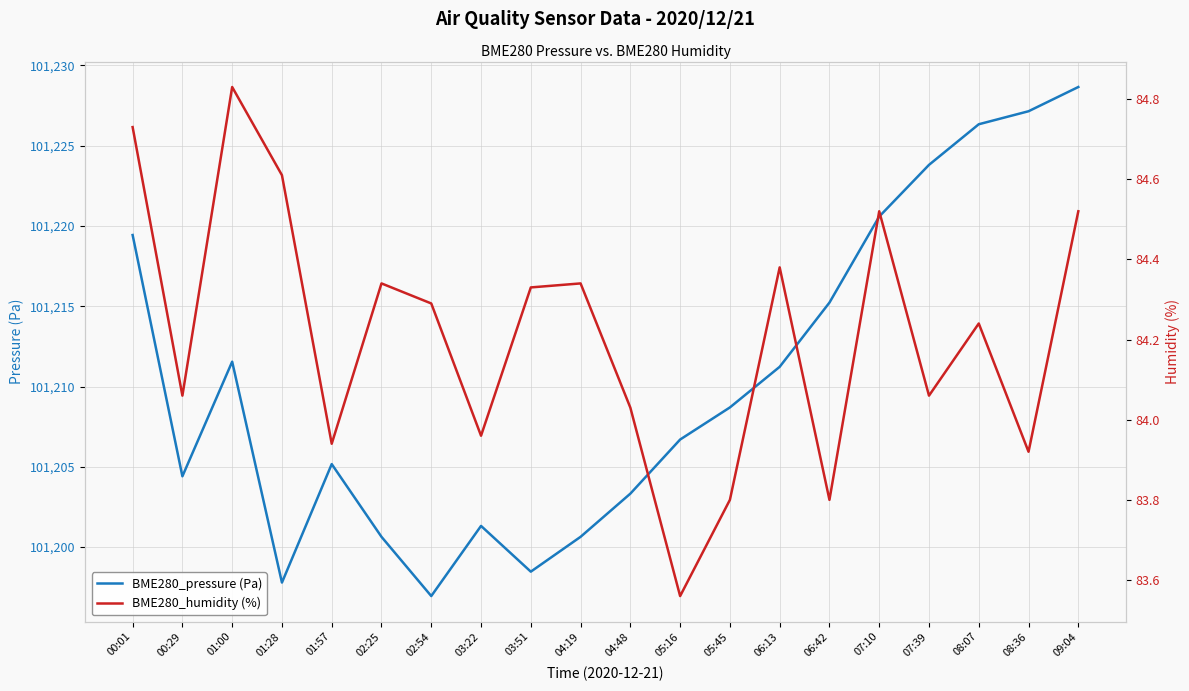

At which category does the chart reach its peak across all series?

09:04